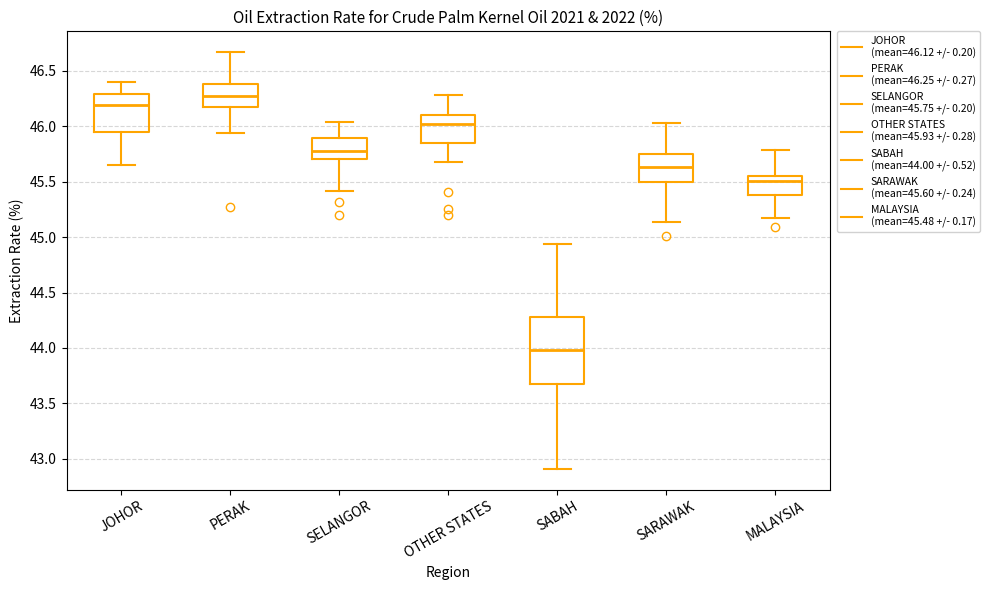

Reading left to right, read every box against the y-axis: the position of its median line, the range the box covers, and the ends of its whiskers. The values are not printed on the chart, so give them approximately, as read against the axis.

JOHOR: median 46.20, box 45.95 to 46.30, whiskers 45.65 to 46.40
PERAK: median 46.30, box 46.20 to 46.40, whiskers 45.95 to 46.65
SELANGOR: median 45.80, box 45.70 to 45.90, whiskers 45.40 to 46.05
OTHER STATES: median 46.00, box 45.85 to 46.10, whiskers 45.70 to 46.30
SABAH: median 44.00, box 43.70 to 44.30, whiskers 42.90 to 44.95
SARAWAK: median 45.65, box 45.50 to 45.75, whiskers 45.15 to 46.05
MALAYSIA: median 45.50, box 45.40 to 45.55, whiskers 45.15 to 45.80